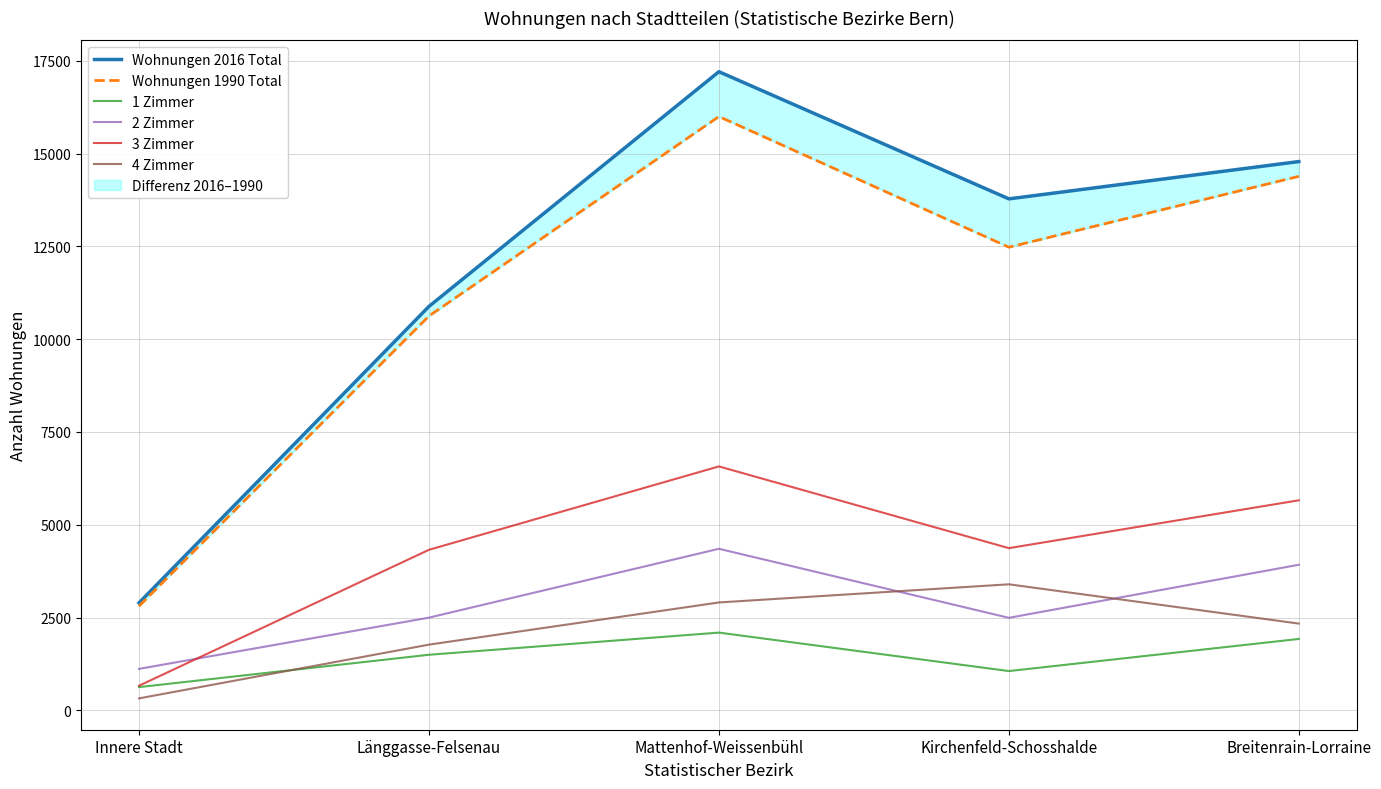

Which series has the largest total across all categories?

Wohnungen 2016 Total